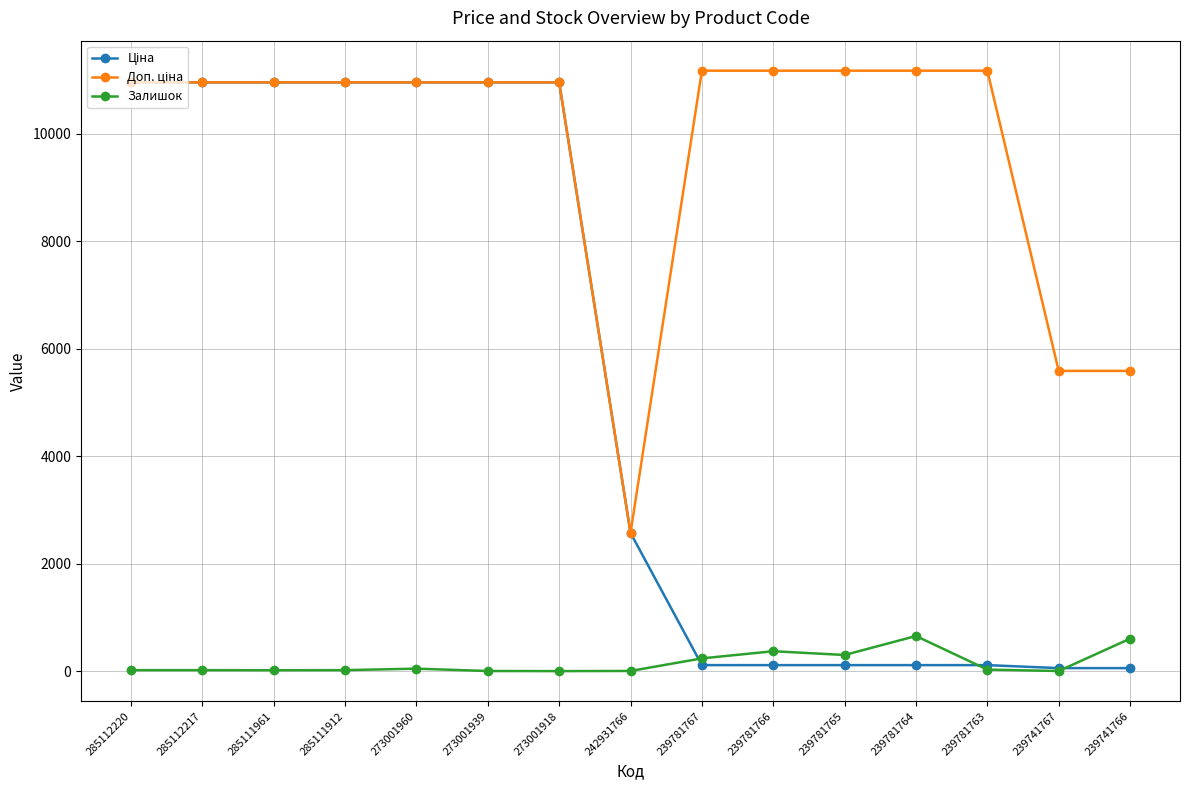

What is the maximum value shown in the chart?

11169.0